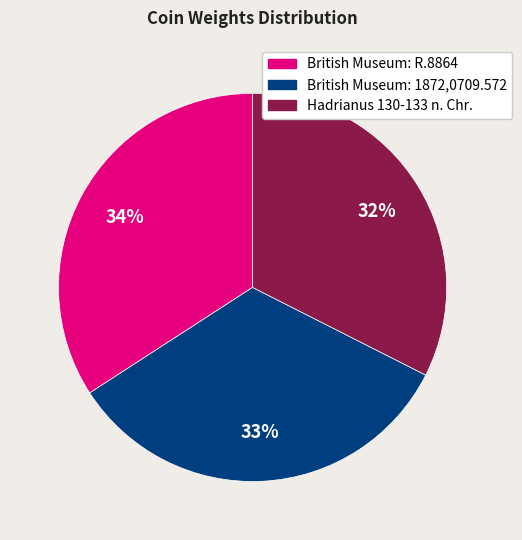

Does any single category account for the majority?

No